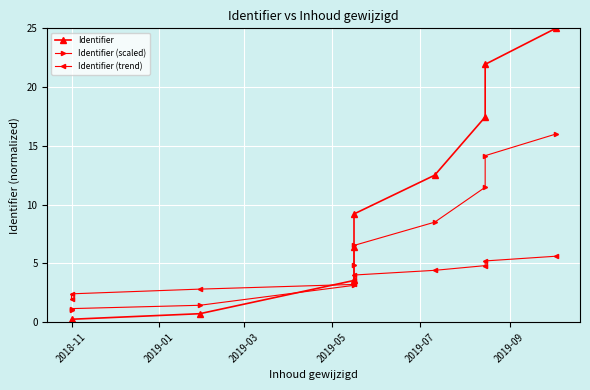

How many values in the Identifier (scaled) series are below 6?

5